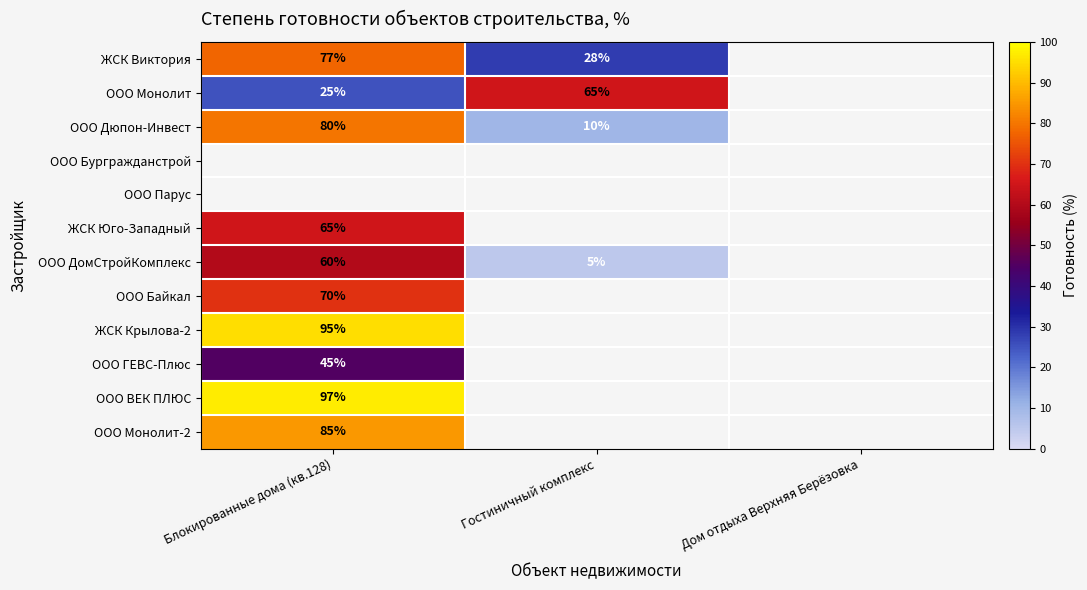

The ООО Дюпон-Инвест series shows 38 at Блокированные дома (кв.128). True or false?

False